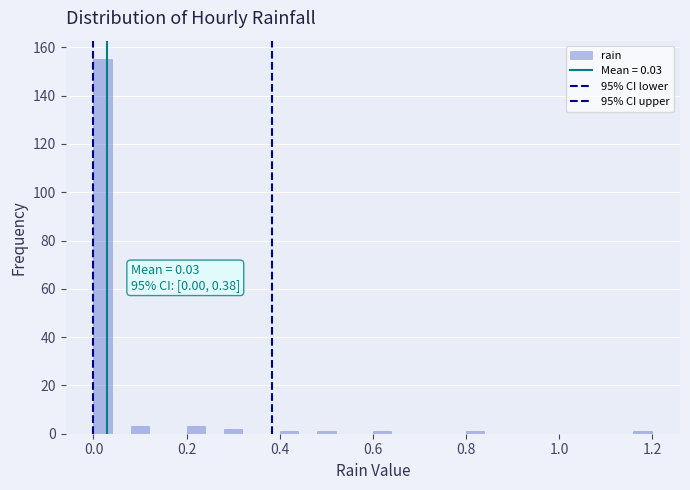

Read against the x-axis, roughly where is the centre of the tallest bar?

0.02